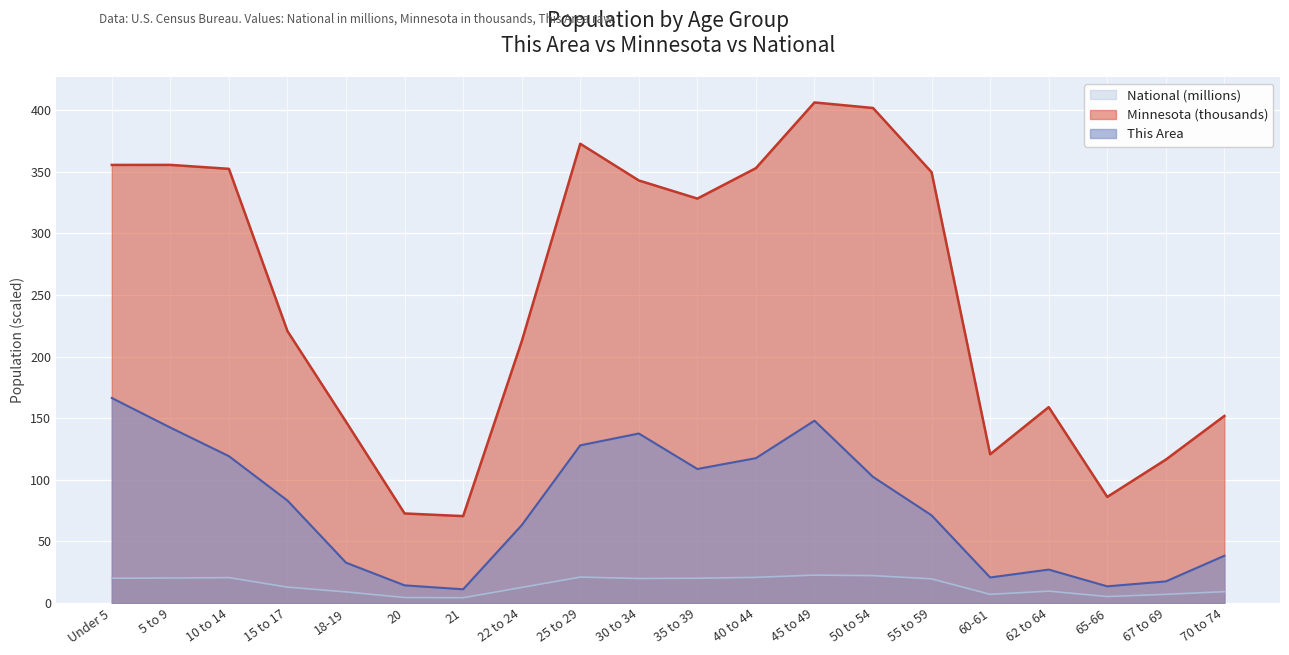

Is it true that This Area equals 14.4 at 20?

True